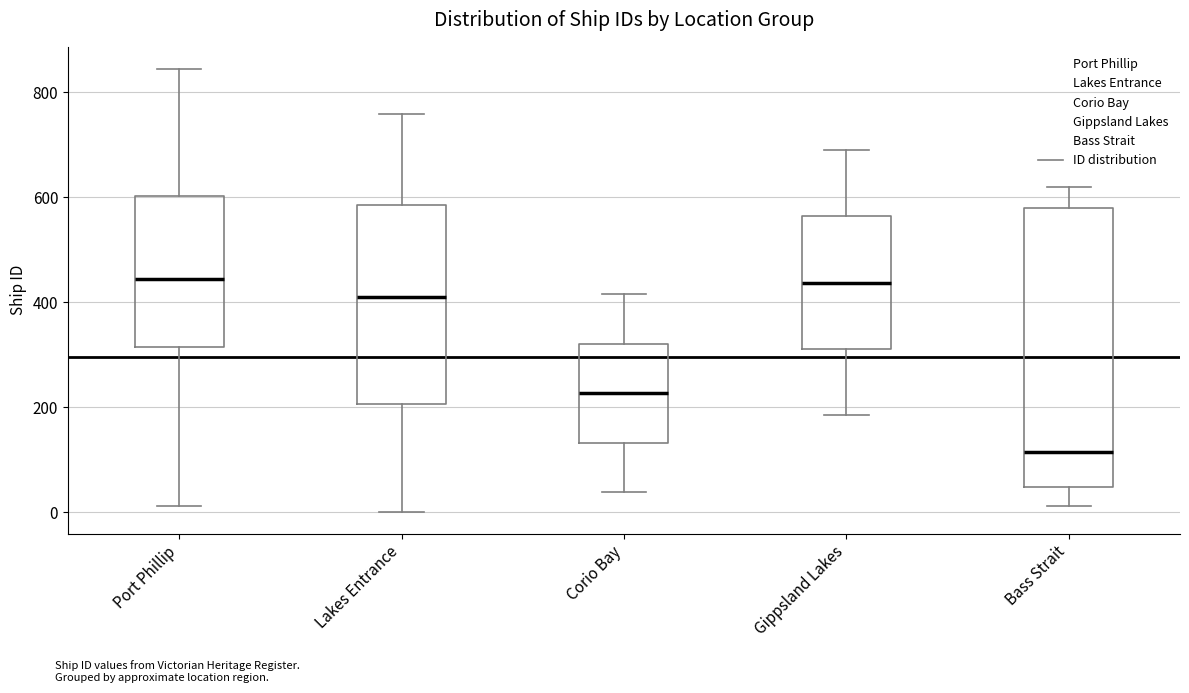

Reading left to right, read every box against the y-axis: the position of its median line, the range the box covers, and the ends of its whiskers. The values are not printed on the chart, so give them approximately, as read against the axis.

Port Phillip: median 440, box 320 to 600, whiskers 20 to 840
Lakes Entrance: median 420, box 200 to 580, whiskers 0 to 760
Corio Bay: median 220, box 140 to 320, whiskers 40 to 420
Gippsland Lakes: median 440, box 320 to 560, whiskers 180 to 700
Bass Strait: median 120, box 40 to 580, whiskers 20 to 620